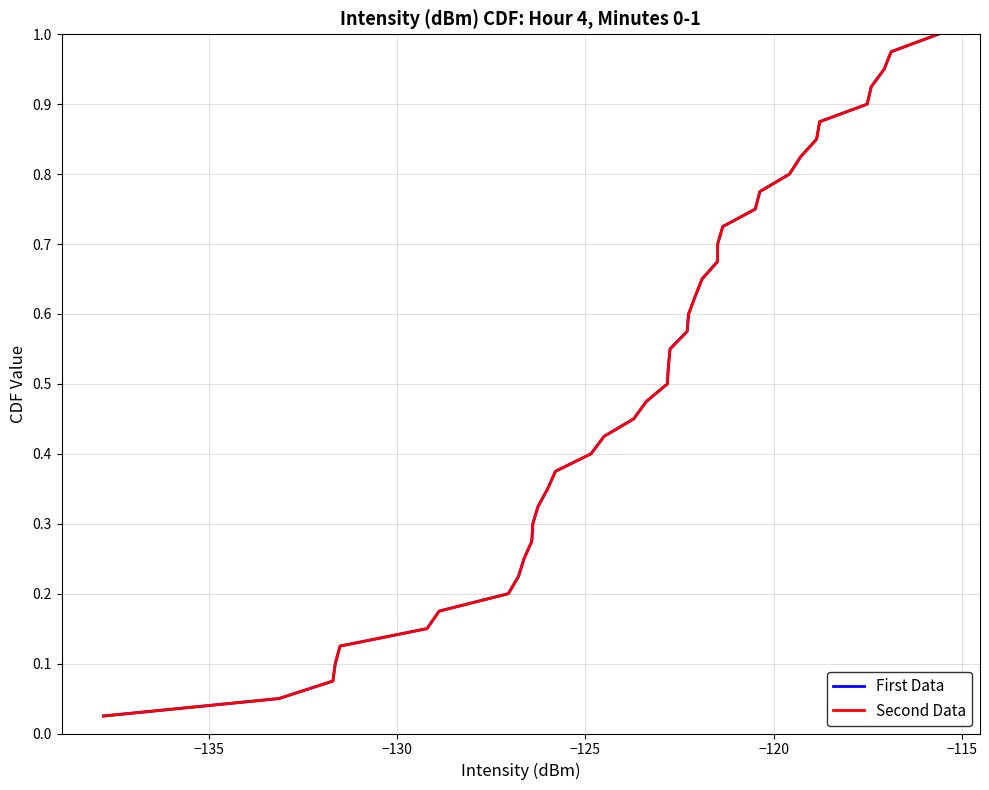

Is this an area chart (filled region under the line)?

No